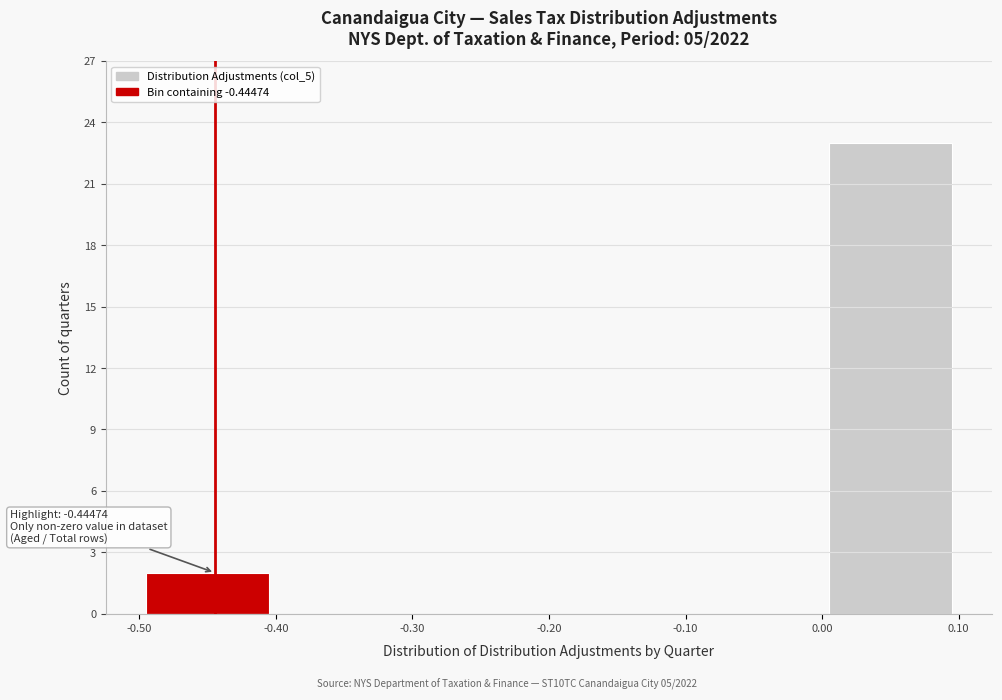

Which range on the x-axis has the tallest bar?

0.00 to 0.10